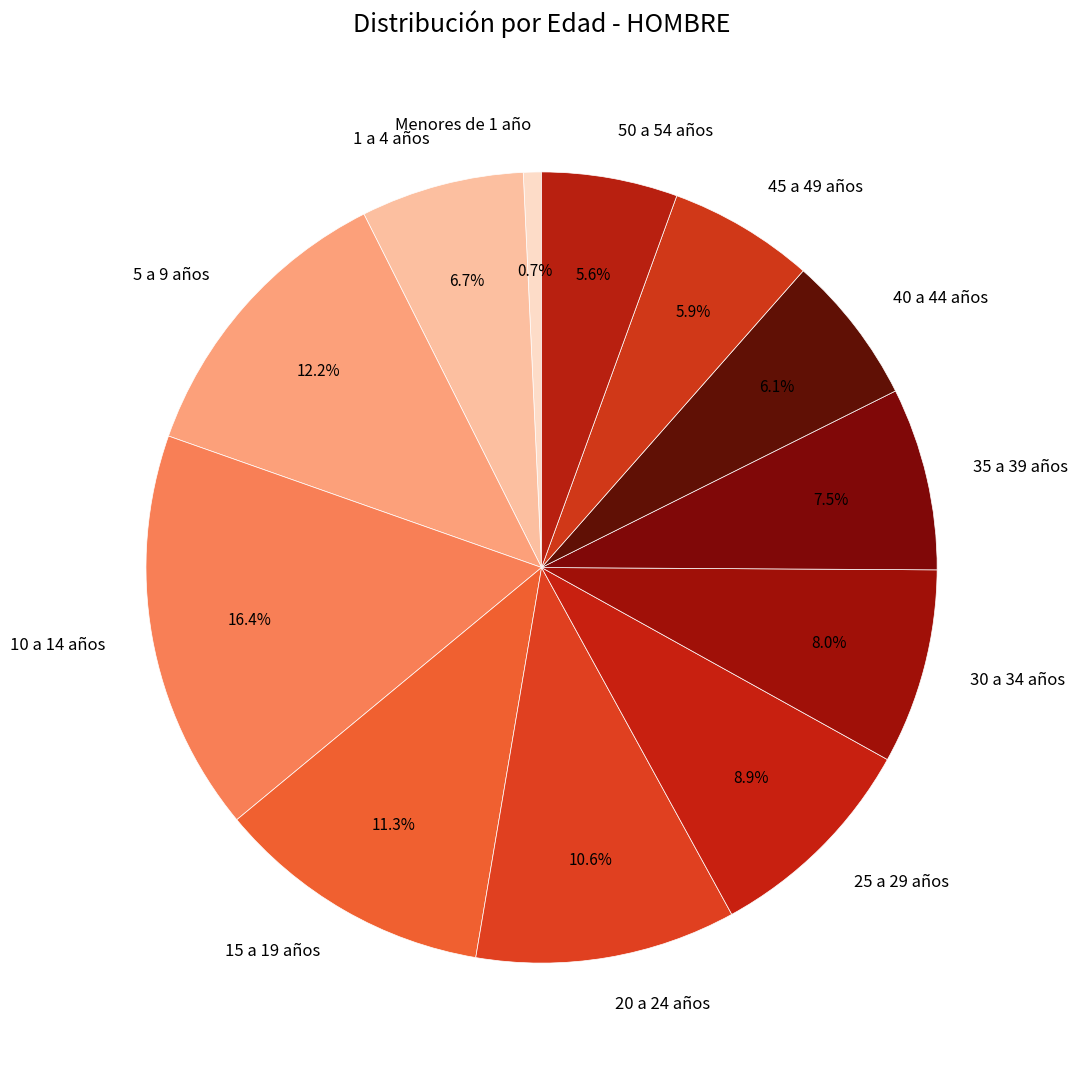

Is it true that Menores de 1 año is 8% of the pie?

False